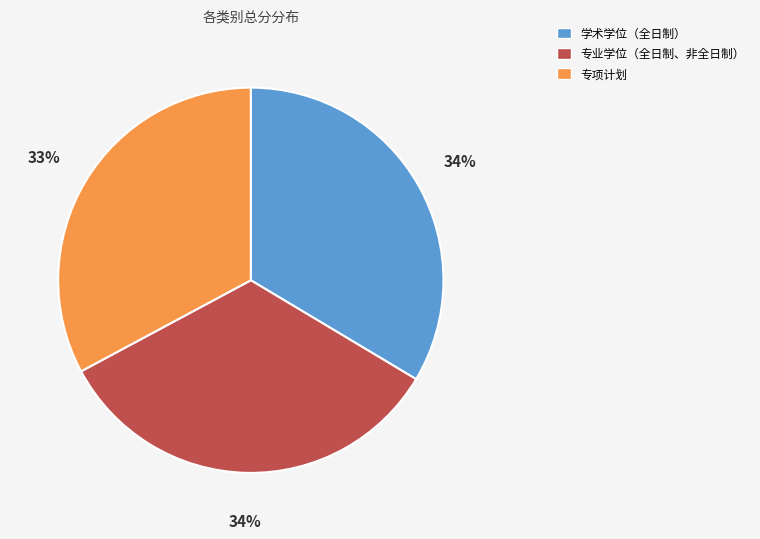

Is the sum of 专项计划 and 专业学位（全日制、非全日制） greater than half?

Yes